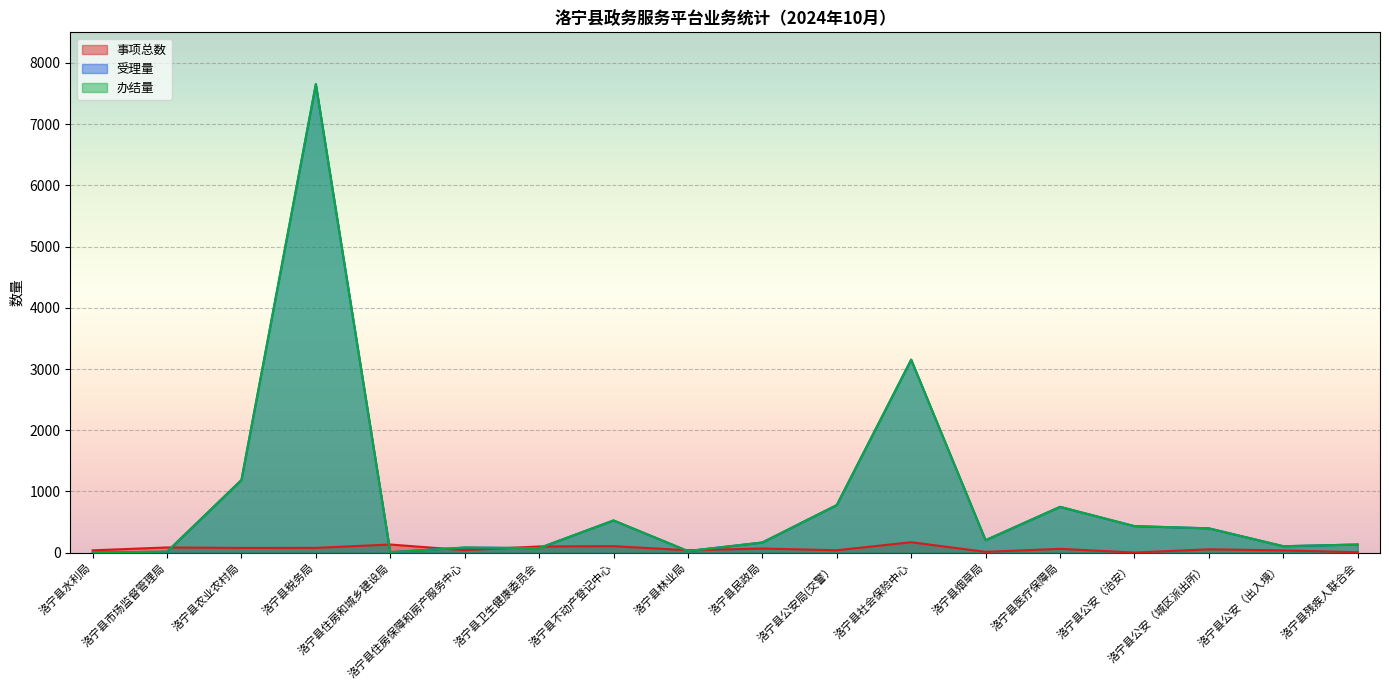

Which series has the largest total across all categories?

受理量